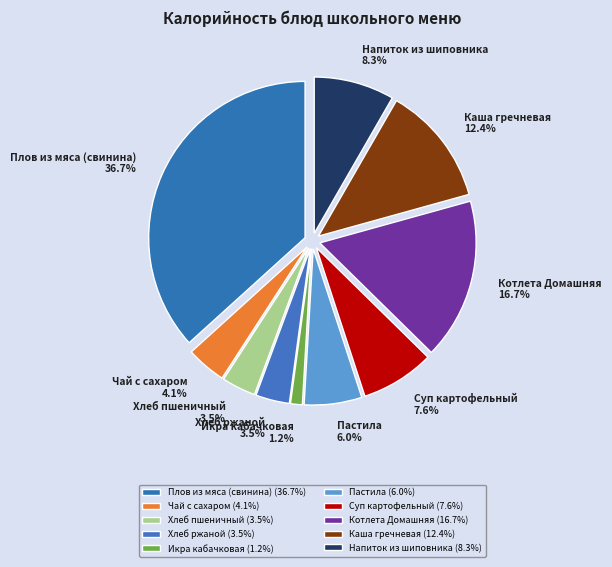

To the nearest percent, what is the difference between the Напиток из шиповника and Хлеб пшеничный slice percentages?

5%